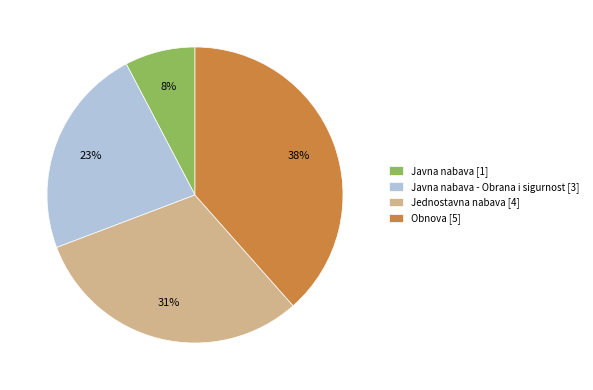

Do Obnova [5] and Jednostavna nabava [4] together represent more than half of the pie?

Yes